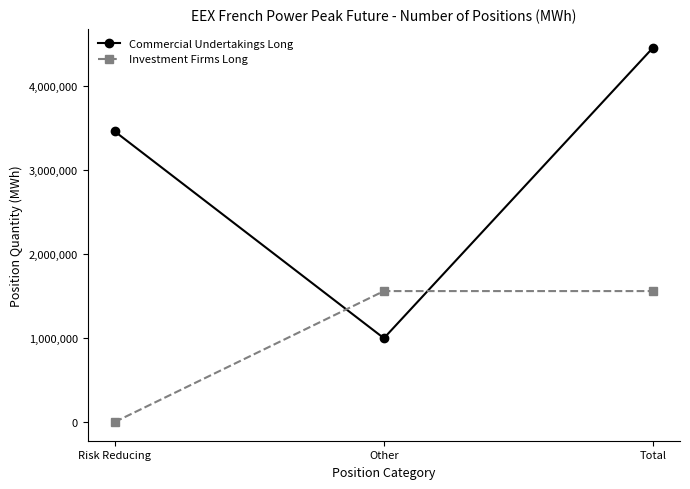

What is the highest value of the Investment Firms Long series?

1558404